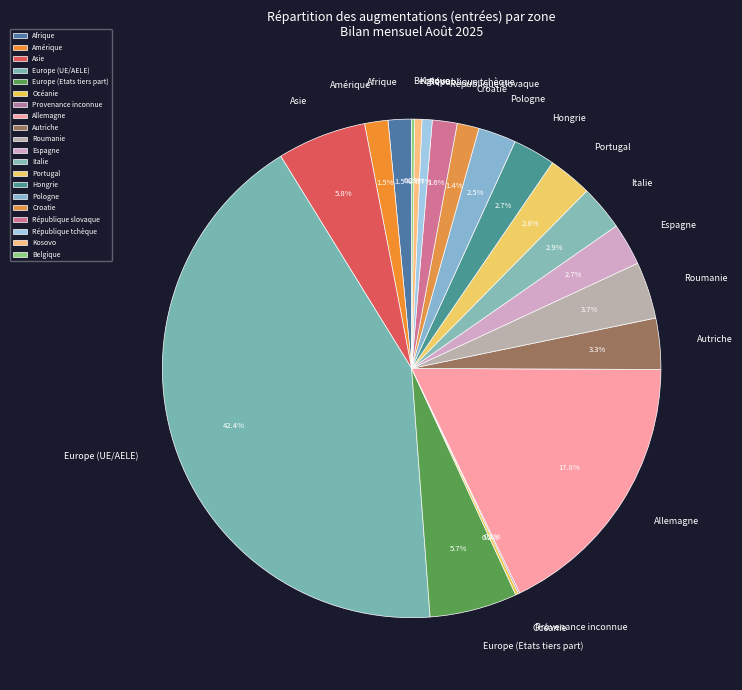

Is there a majority slice in this chart?

No